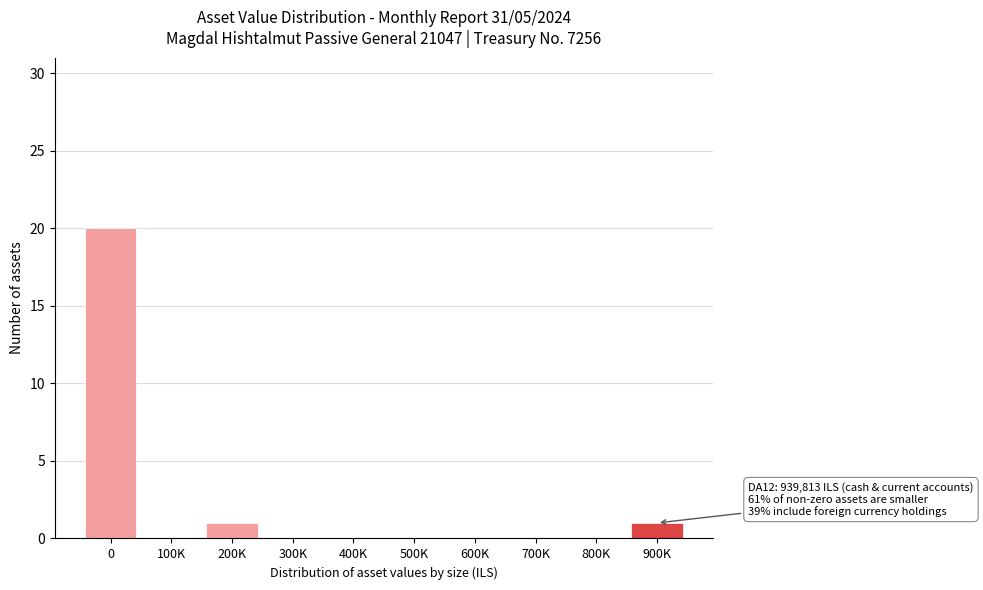

Reading right to left, transcribe all the data shown in this chart.

900K=1	800K=0	700K=0	600K=0	500K=0	400K=0	300K=0	200K=1	100K=0	0=20